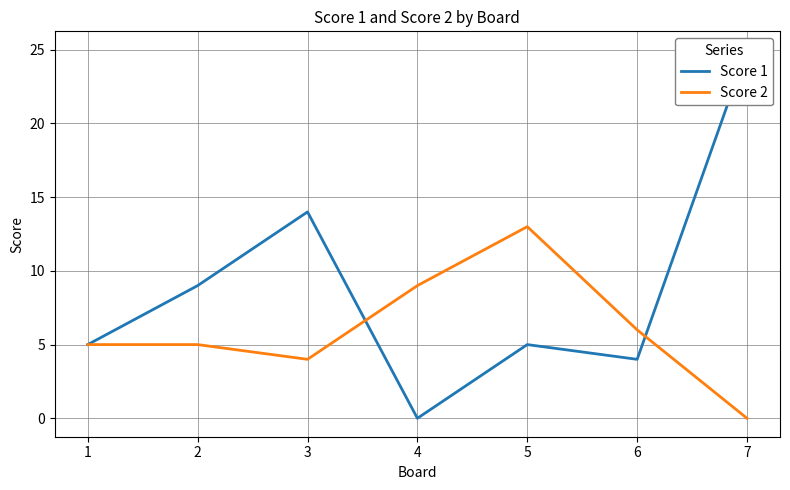

What is the difference between the Score 1 values at 2 and 4?

9